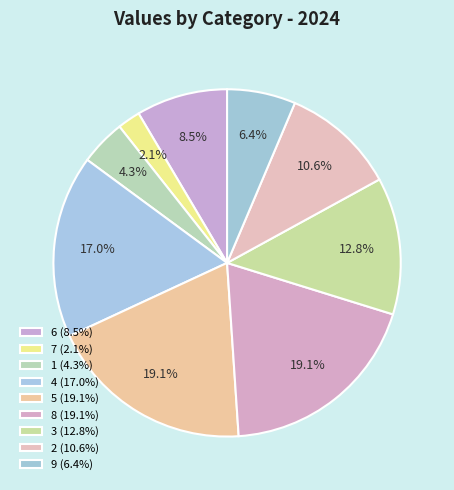

Approximately how many times larger is the value at 4 compared to 9?

2.7